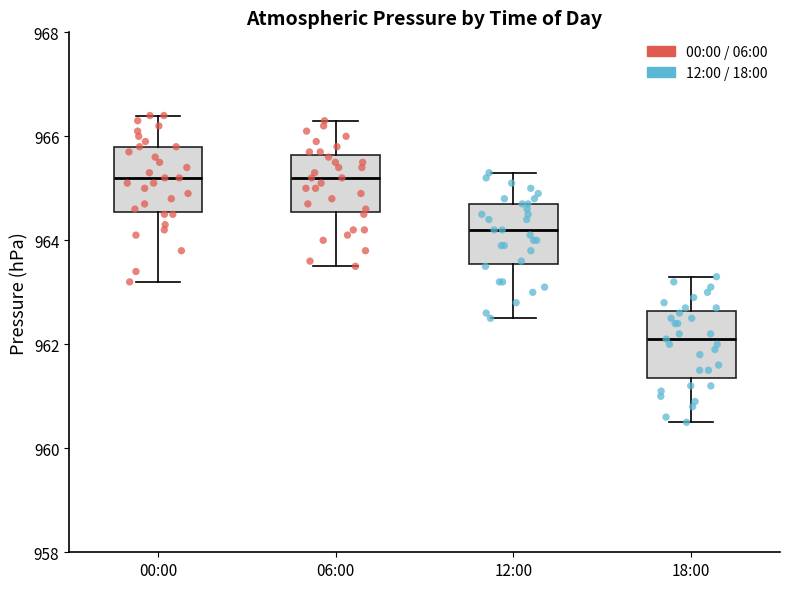

Where is the lower edge of the box for 12:00 on the y-axis? The values are not printed on the chart, so give them approximately, as read against the axis.

963.6